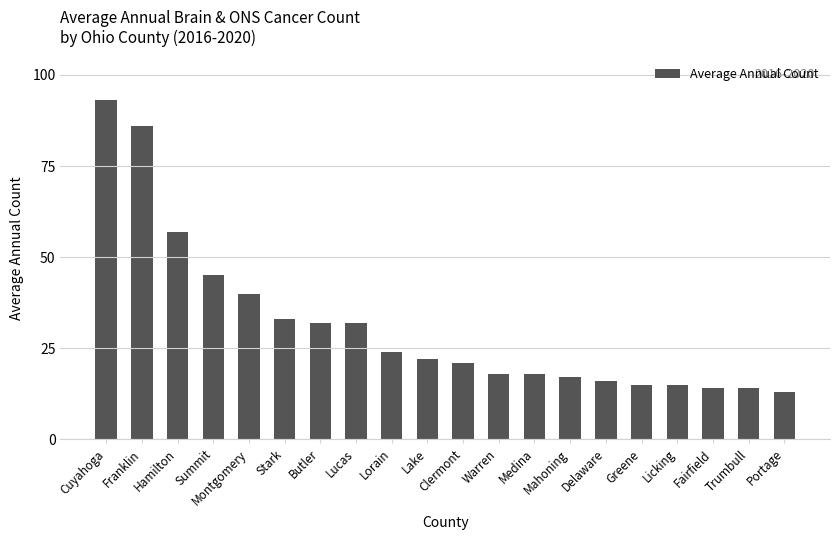

Are the bars horizontal?

No